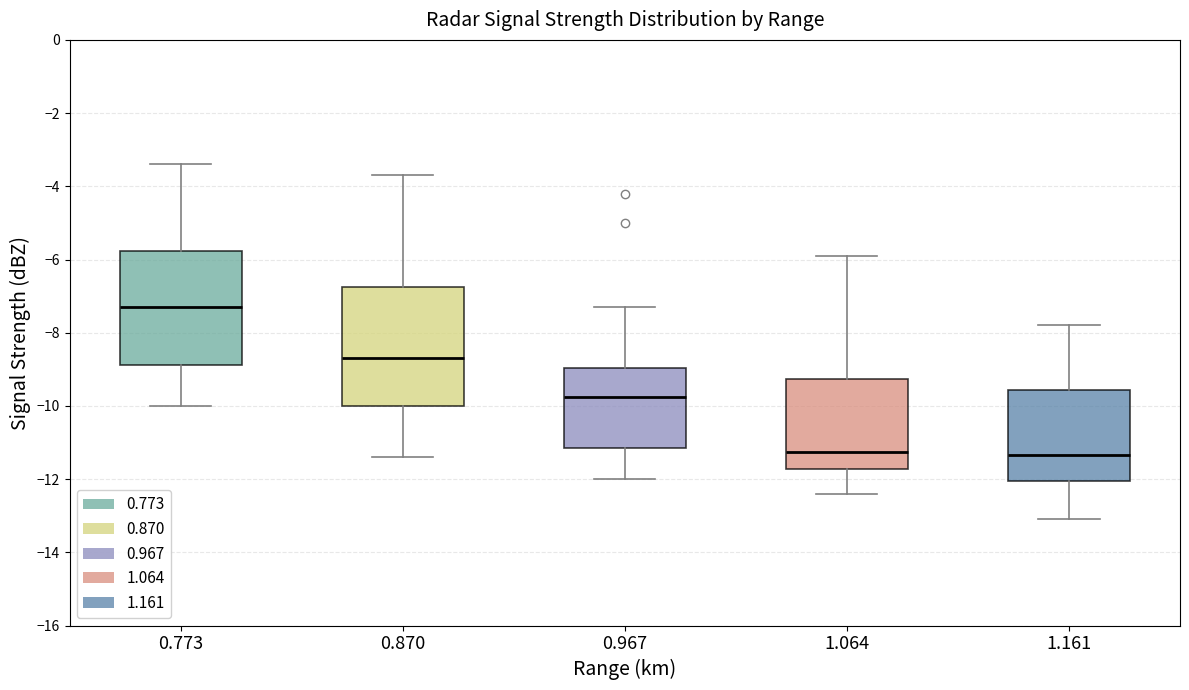

Reading left to right, transcribe this box plot: for each box, give where its median line is, the range the box spans, and where its two whiskers end, as read against the y-axis. The values are not printed on the chart, so give them approximately, as read against the axis.

0.773: median -7.2, box -8.8 to -5.8, whiskers -10.0 to -3.4
0.870: median -8.6, box -10.0 to -6.8, whiskers -11.4 to -3.6
0.967: median -9.8, box -11.2 to -9.0, whiskers -12.0 to -7.2
1.064: median -11.2, box -11.8 to -9.2, whiskers -12.4 to -5.8
1.161: median -11.4, box -12.0 to -9.6, whiskers -13.0 to -7.8